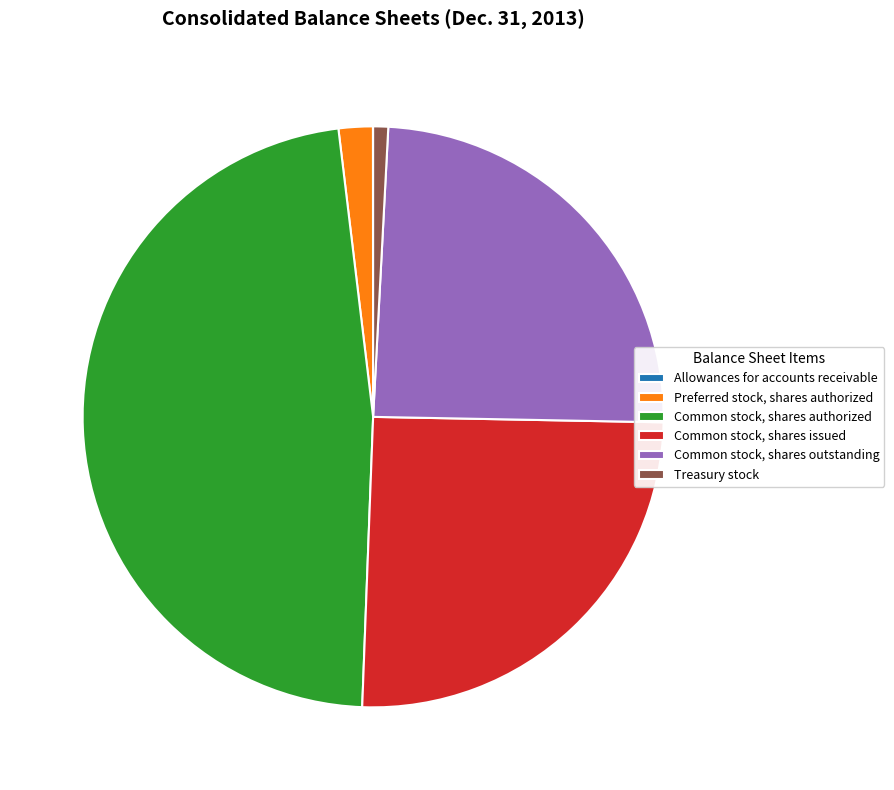

Between Common stock, shares authorized and Preferred stock, shares authorized, which is larger?

Common stock, shares authorized